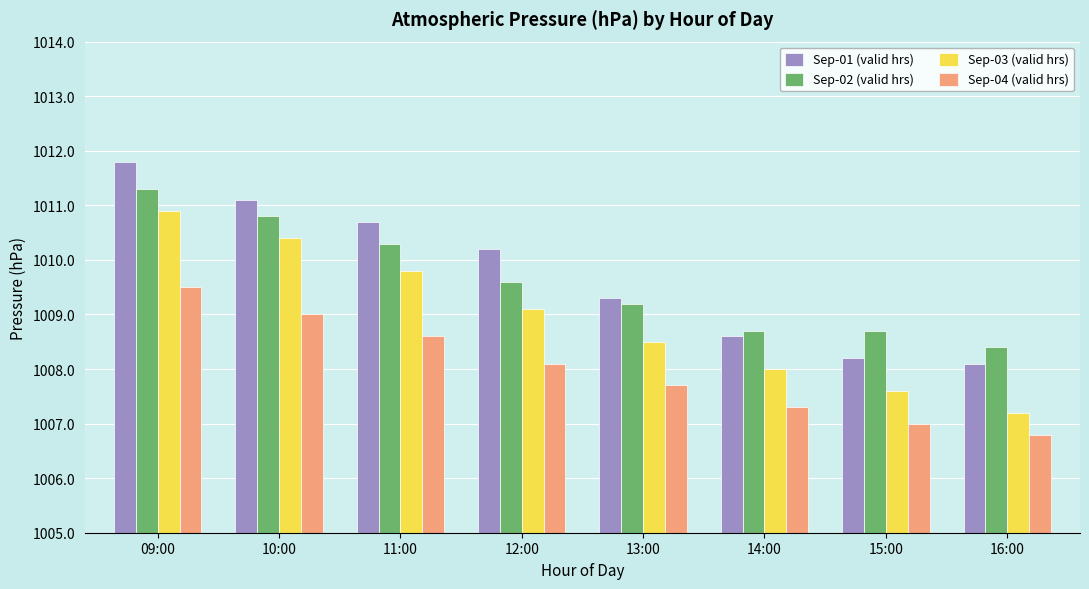

Where does the Sep-03 (valid hrs) series first go above 1009?

09:00